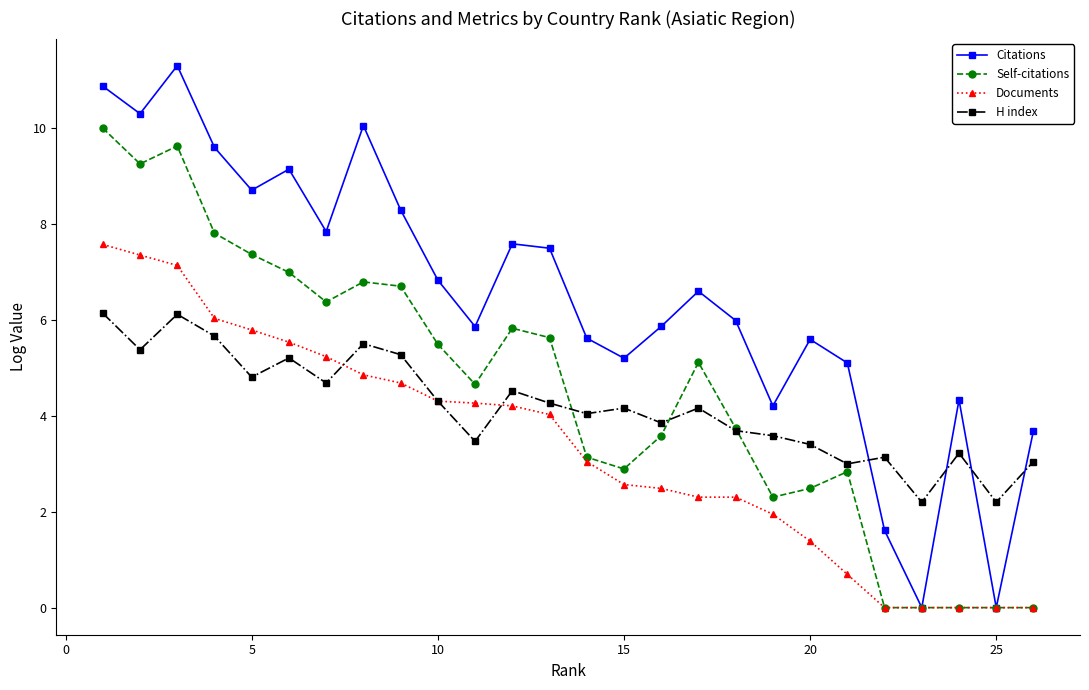

Which series has the largest range (max minus min)?

Citations